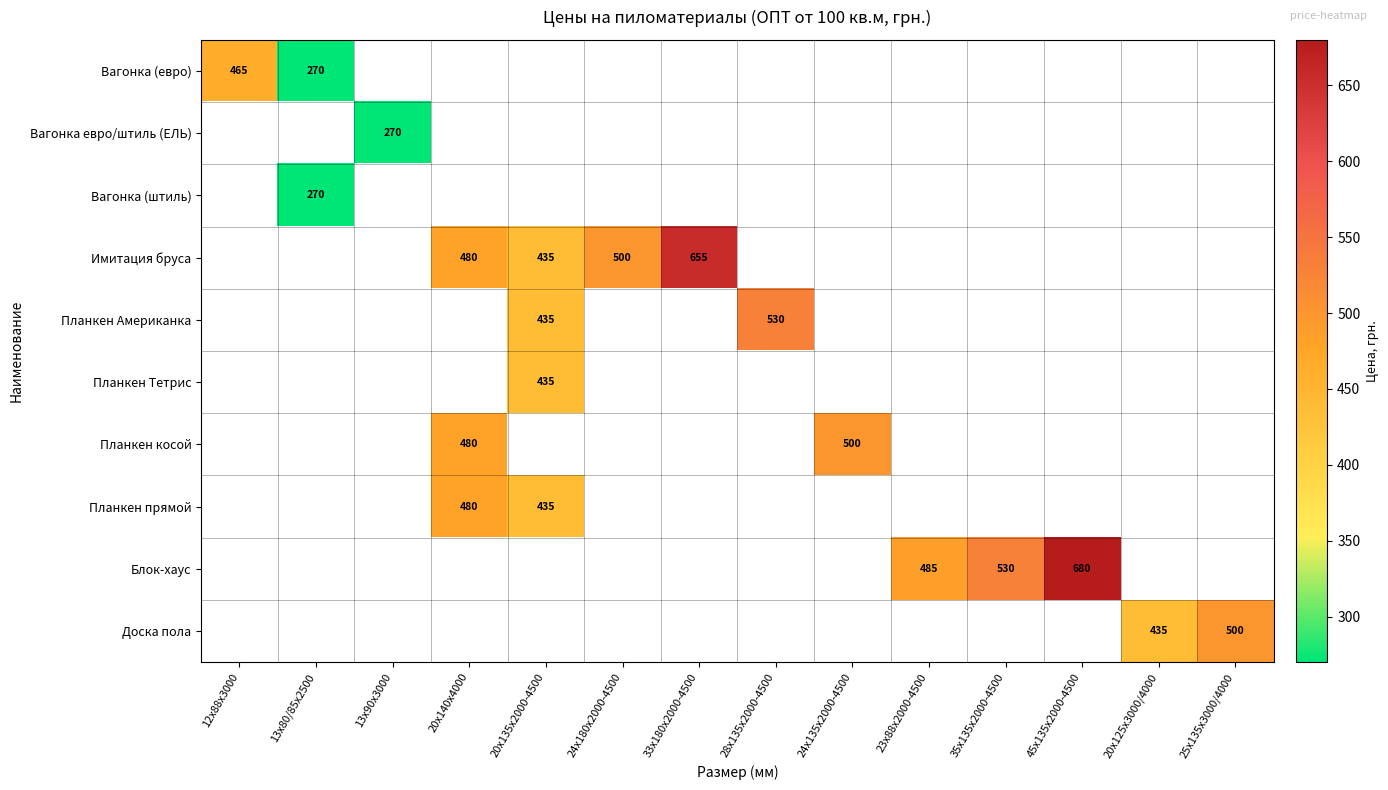

Is it true that Доска пола equals 500 at 25х135х3000/4000?

True